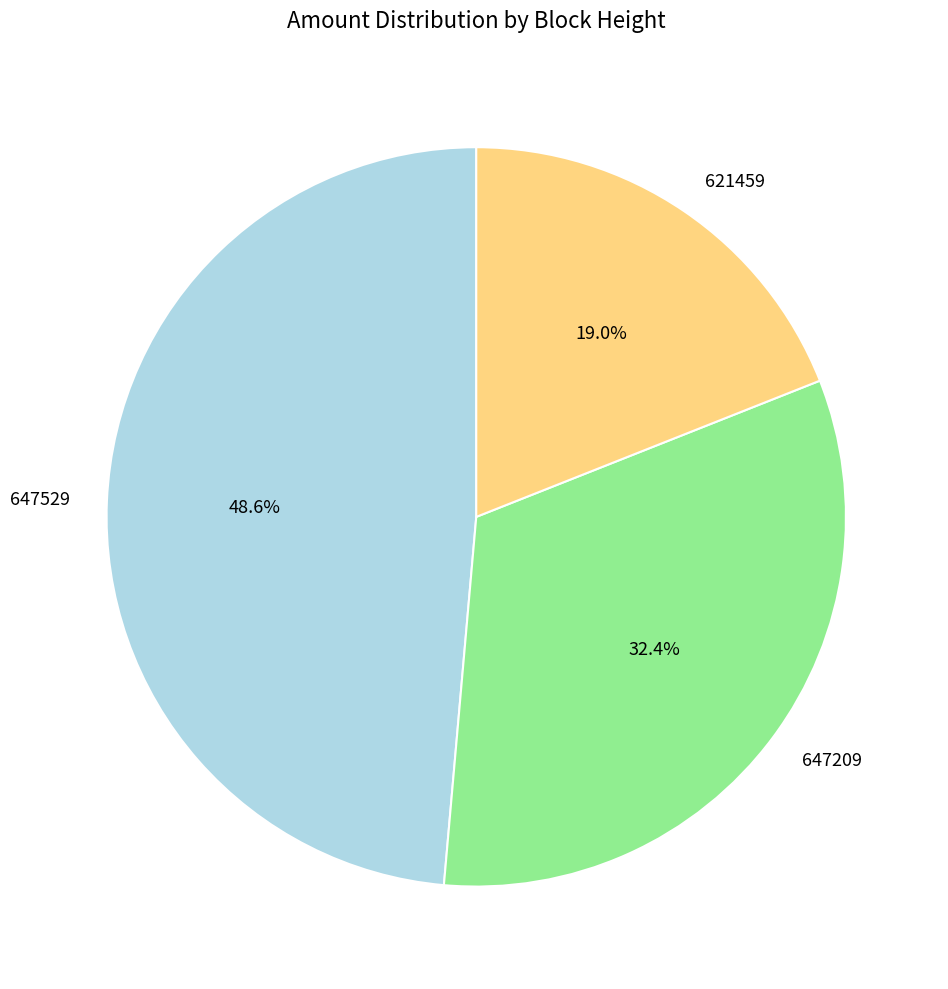

Does any single category account for the majority?

No